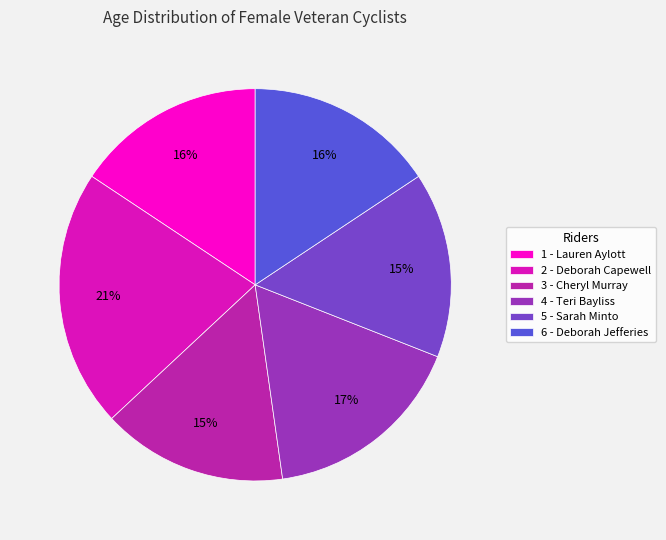

Is the sum of 2 - Deborah Capewell and 6 - Deborah Jefferies greater than half?

No